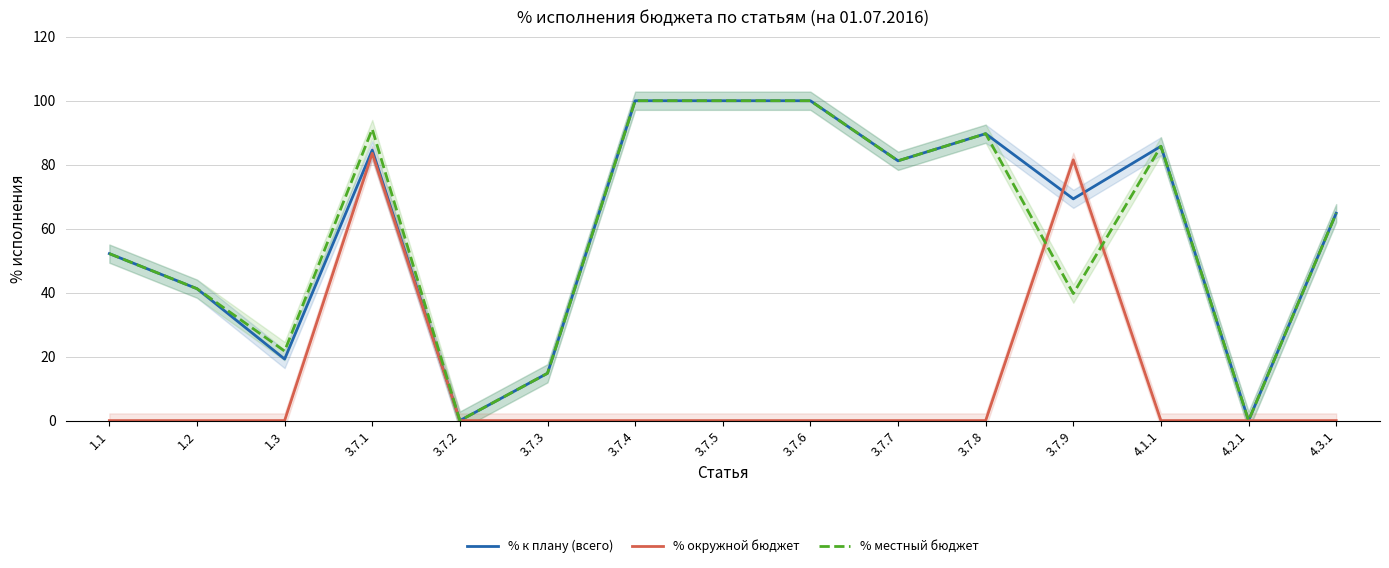

Between 3.7.2 and 3.7.5, which is larger?

3.7.5